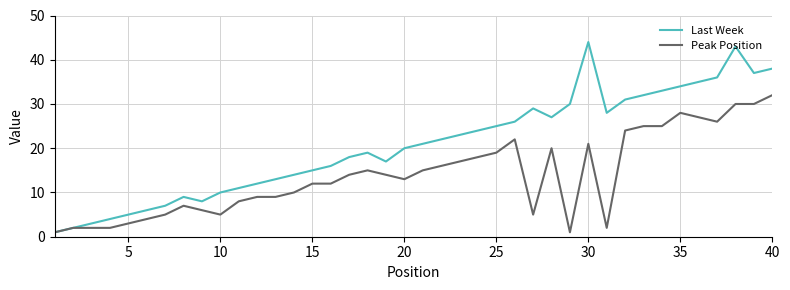

Which series has the largest range (max minus min)?

Last Week